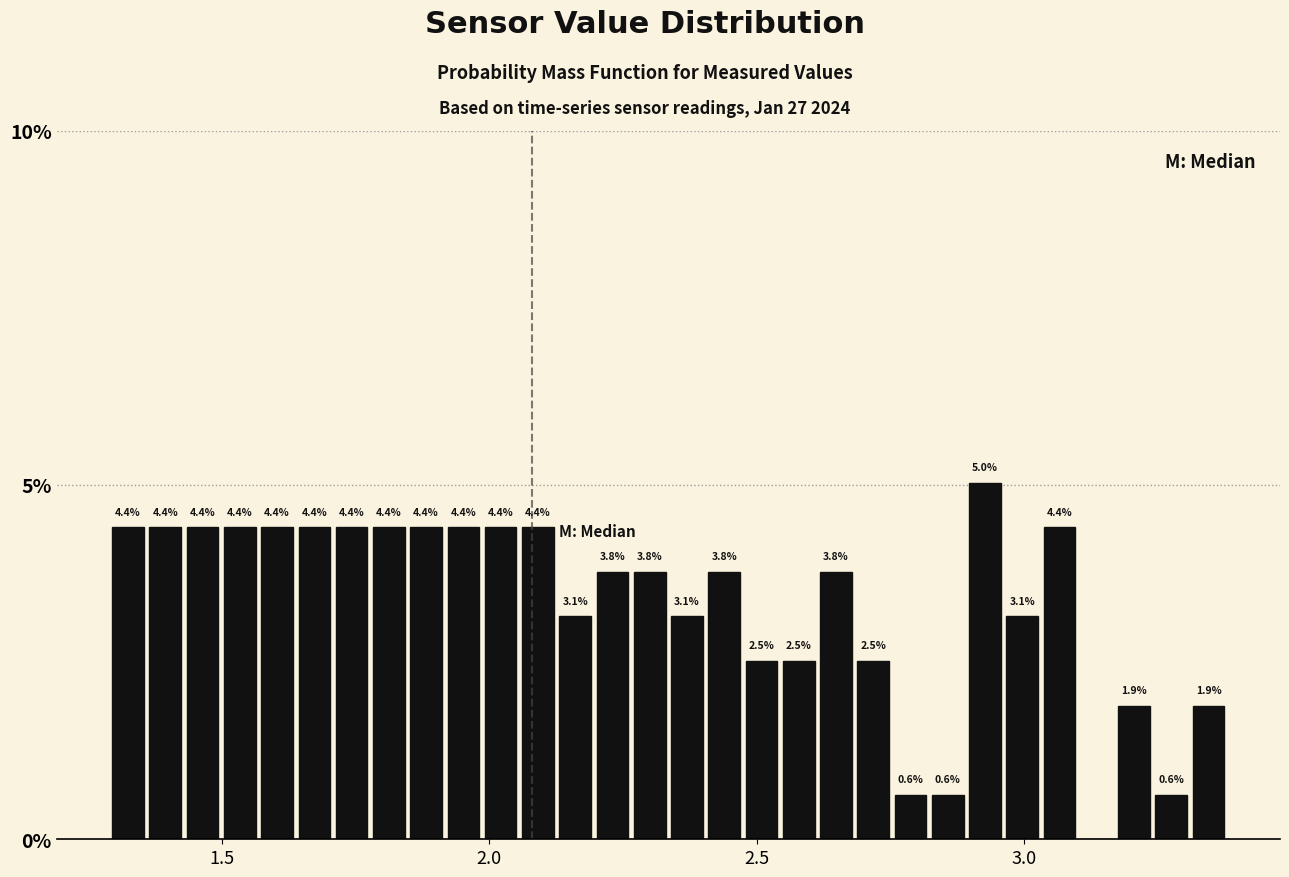

Read against the x-axis, roughly where is the centre of the tallest bar?

2.95